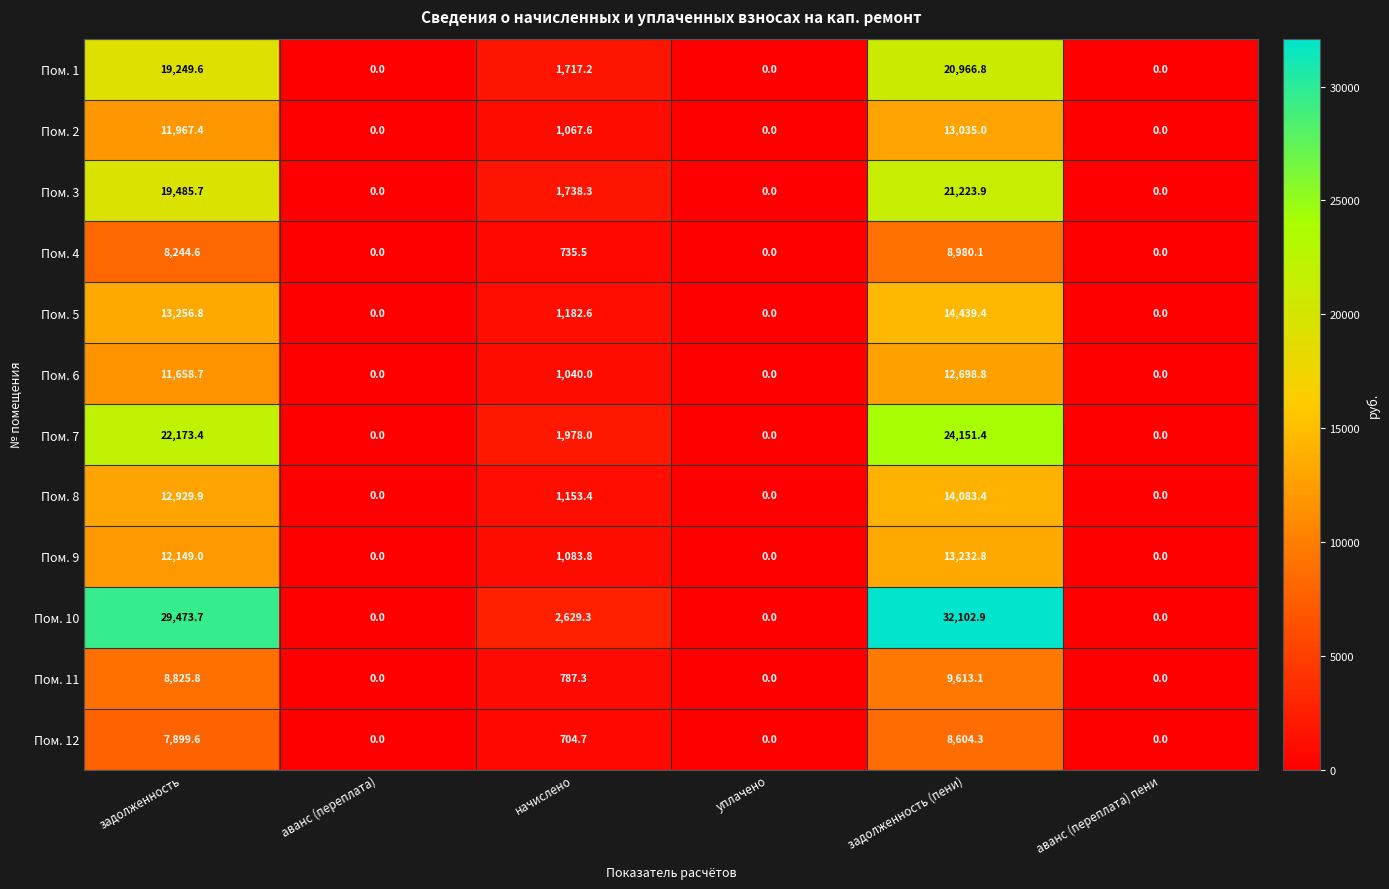

Which series has the largest total across all categories?

Пом. 10